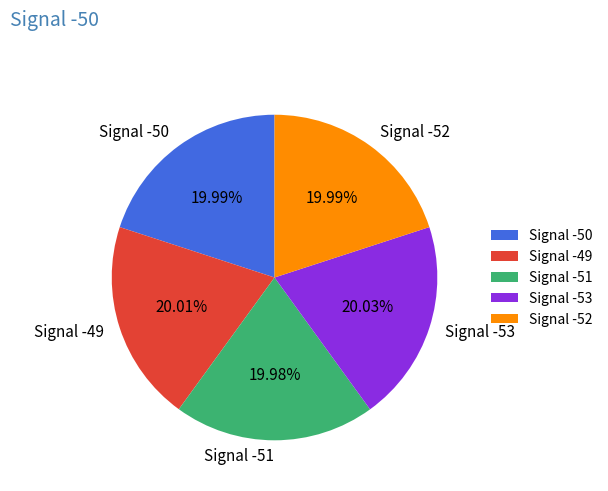

Is Signal -53 the majority of the pie?

No